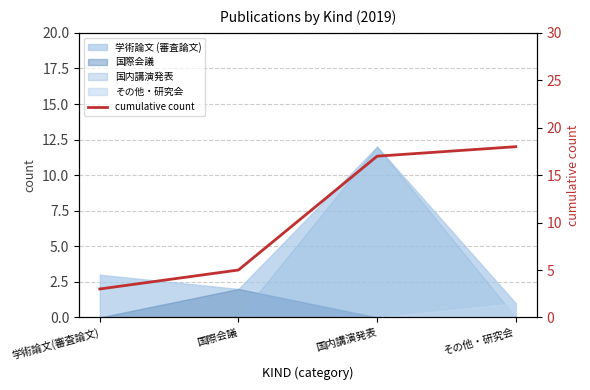

How many values are below 17?

2